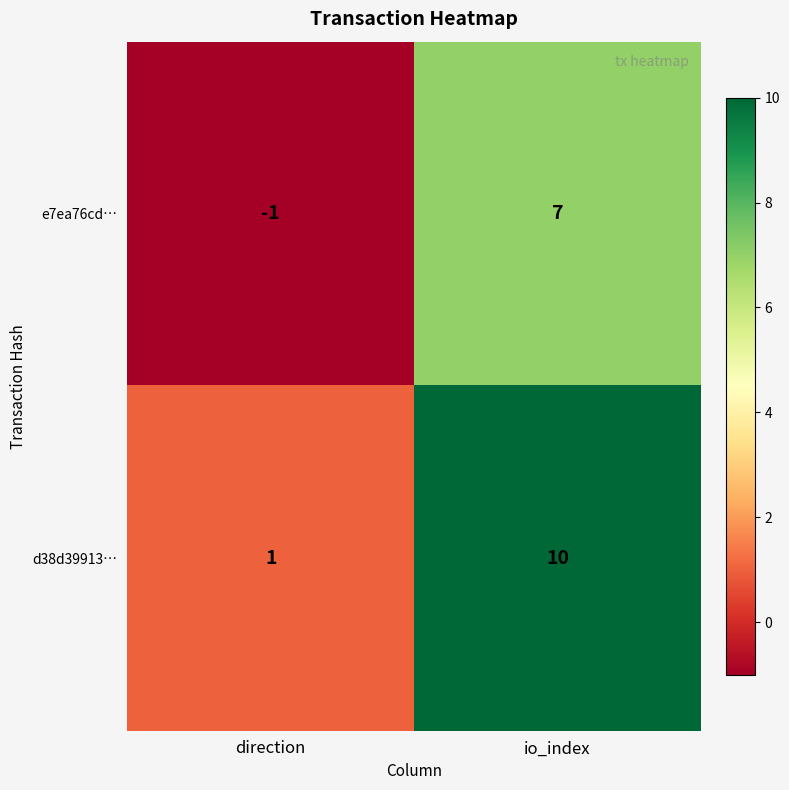

At which category does the chart reach its minimum across all series?

direction